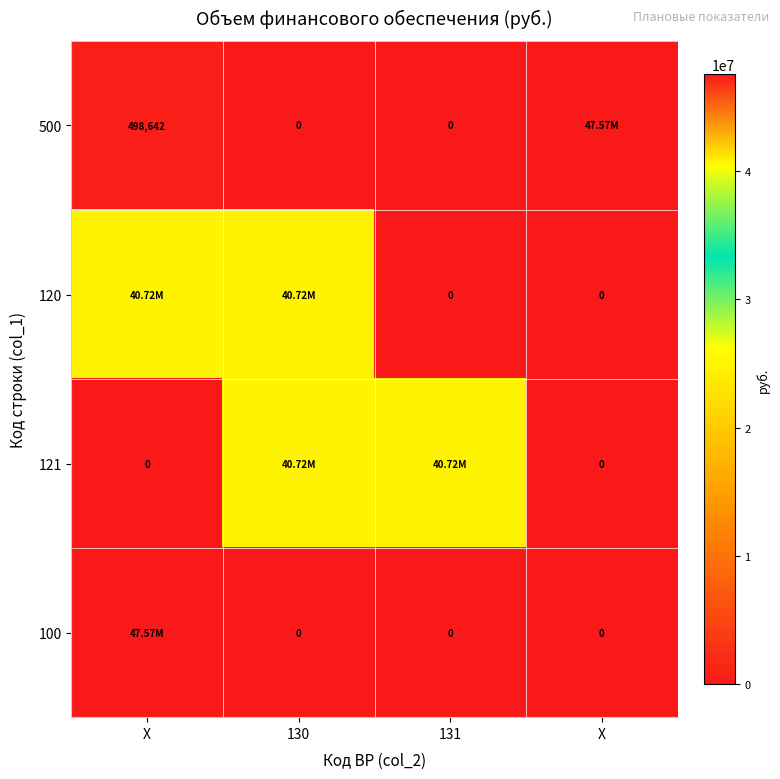

What is the difference between the highest and lowest values at 131?

40724740.0